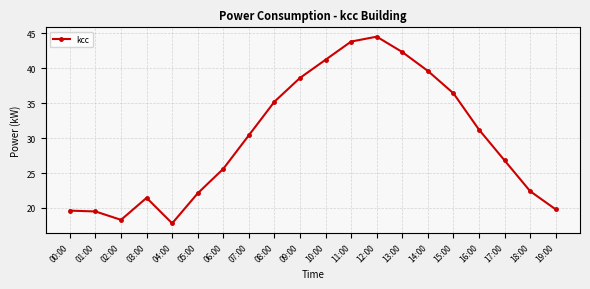

What is the average value?

29.8